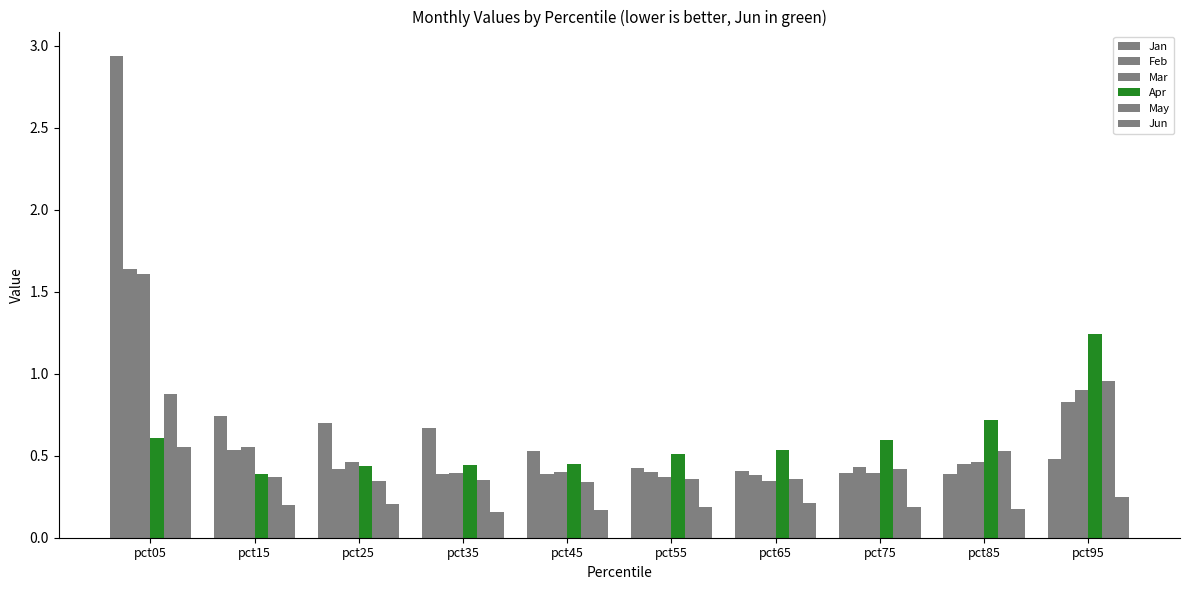

How many categories are shown in the chart?

10